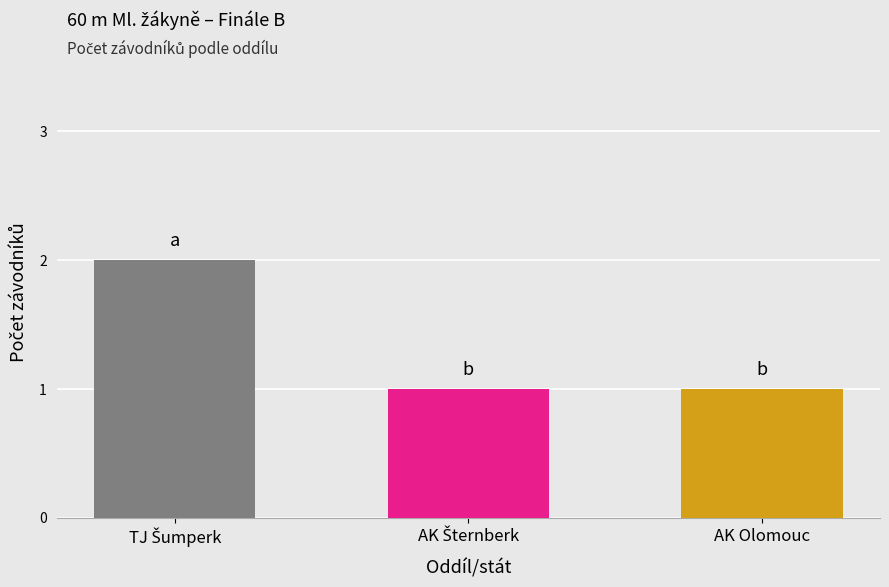

What is the value of the 3rd bar from the left?

1